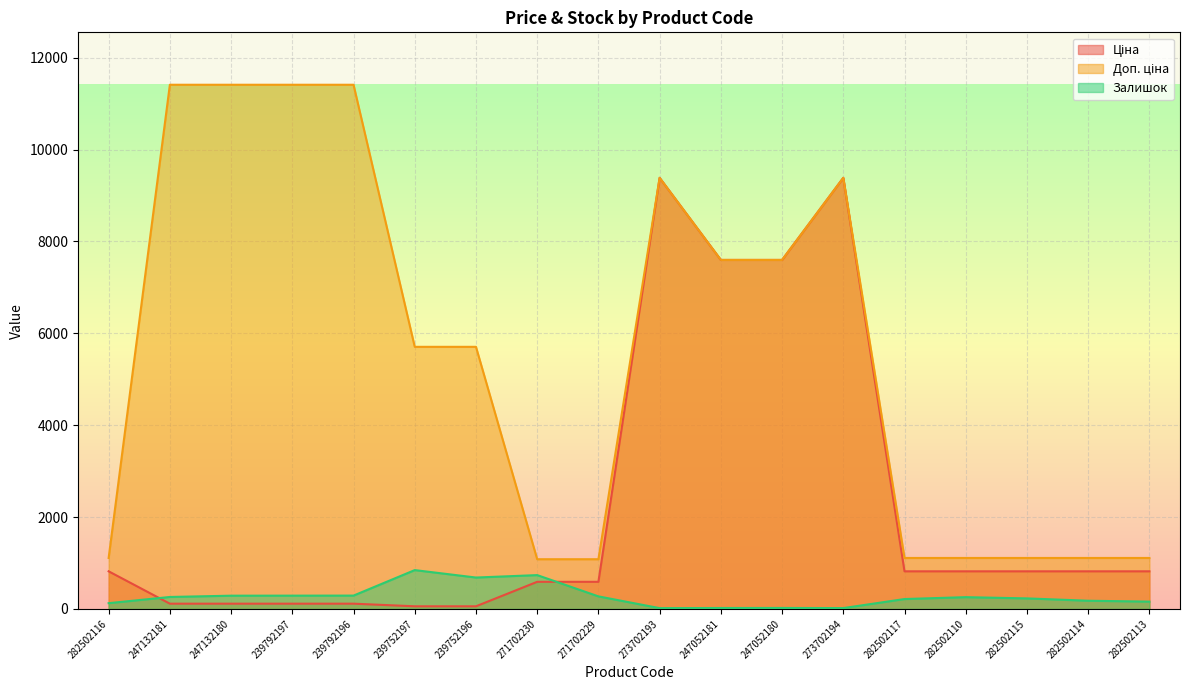

Where does the Ціна series first go above 818?

282502116